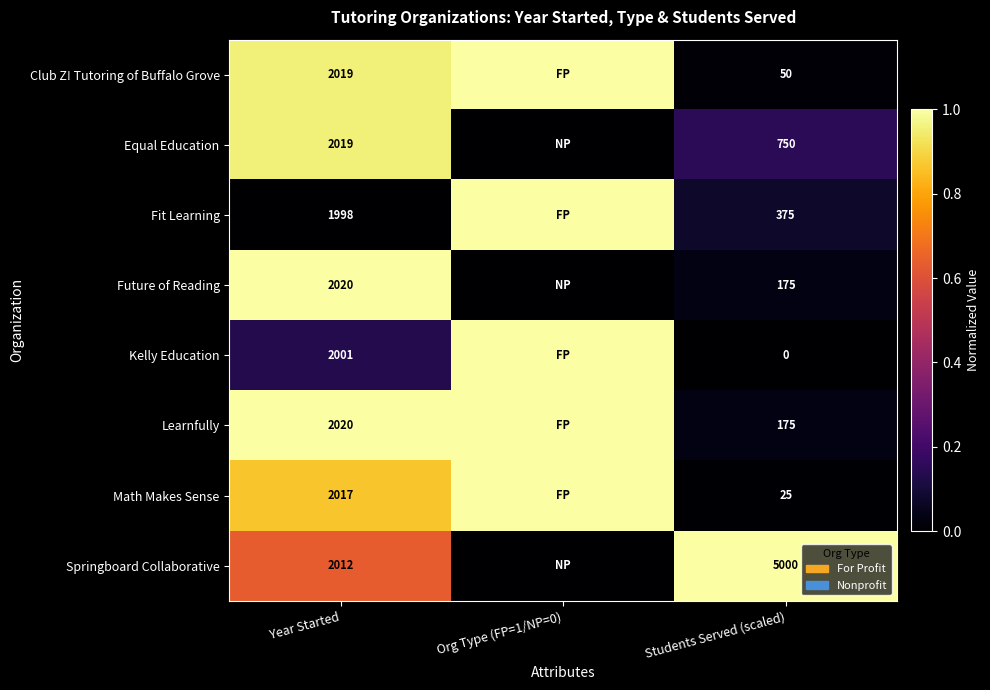

Which series changed the most between Year Started and Students Served (scaled)?

Springboard Collaborative